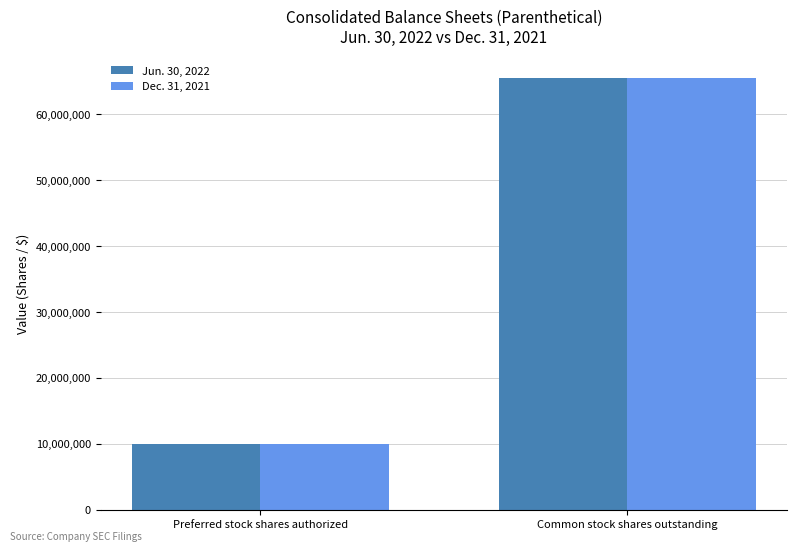

What is the minimum value shown in the chart?

10000000